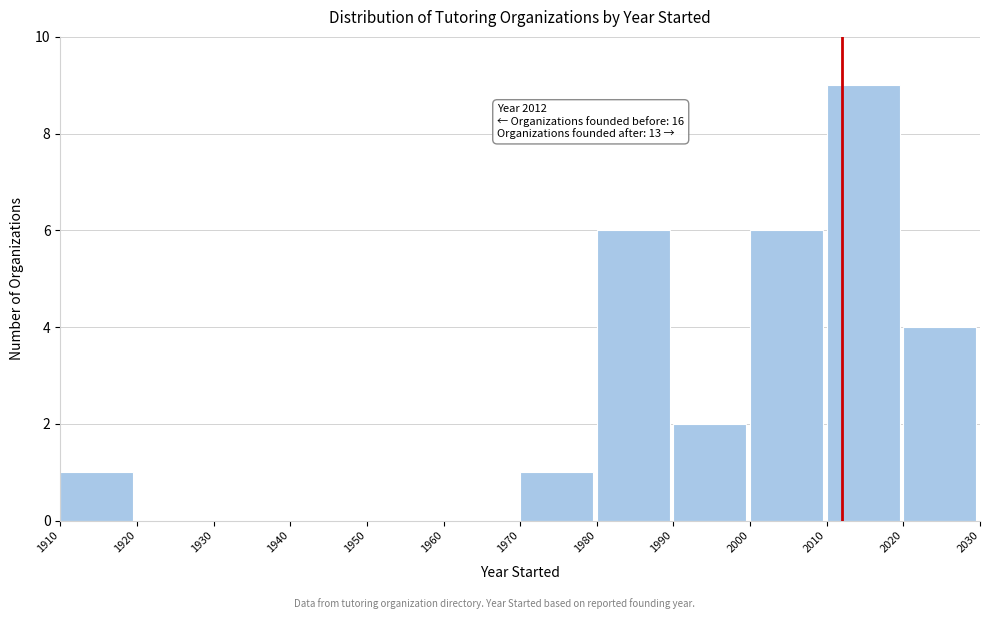

Which range on the x-axis has the tallest bar?

2010 to 2020